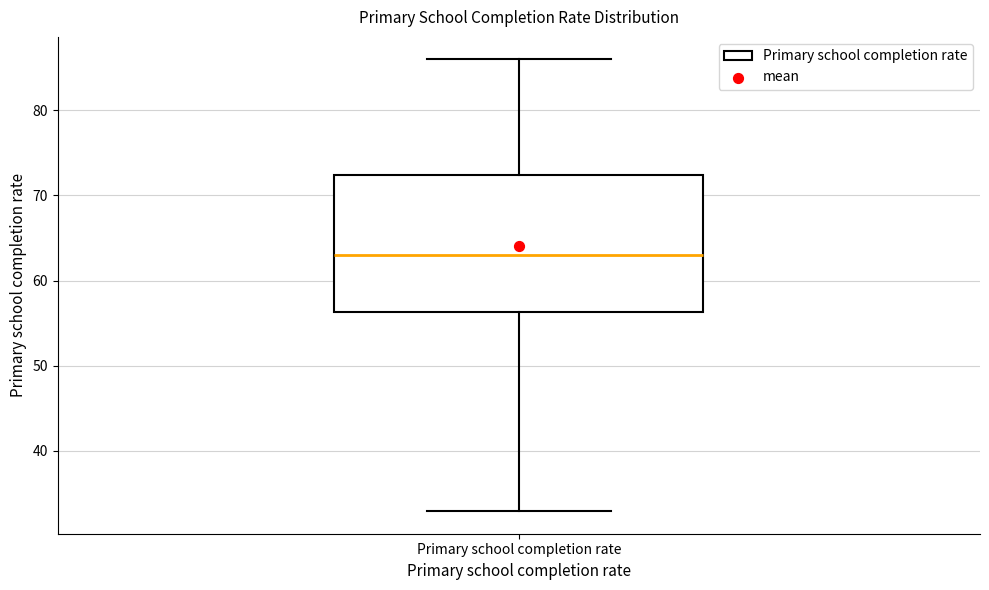

Read this box plot against the y-axis: the position of the median line, the range covered by the box, and the ends of both whiskers. The values are not printed on the chart, so give them approximately, as read against the axis.

median 63, box 56 to 72, whiskers 33 to 86